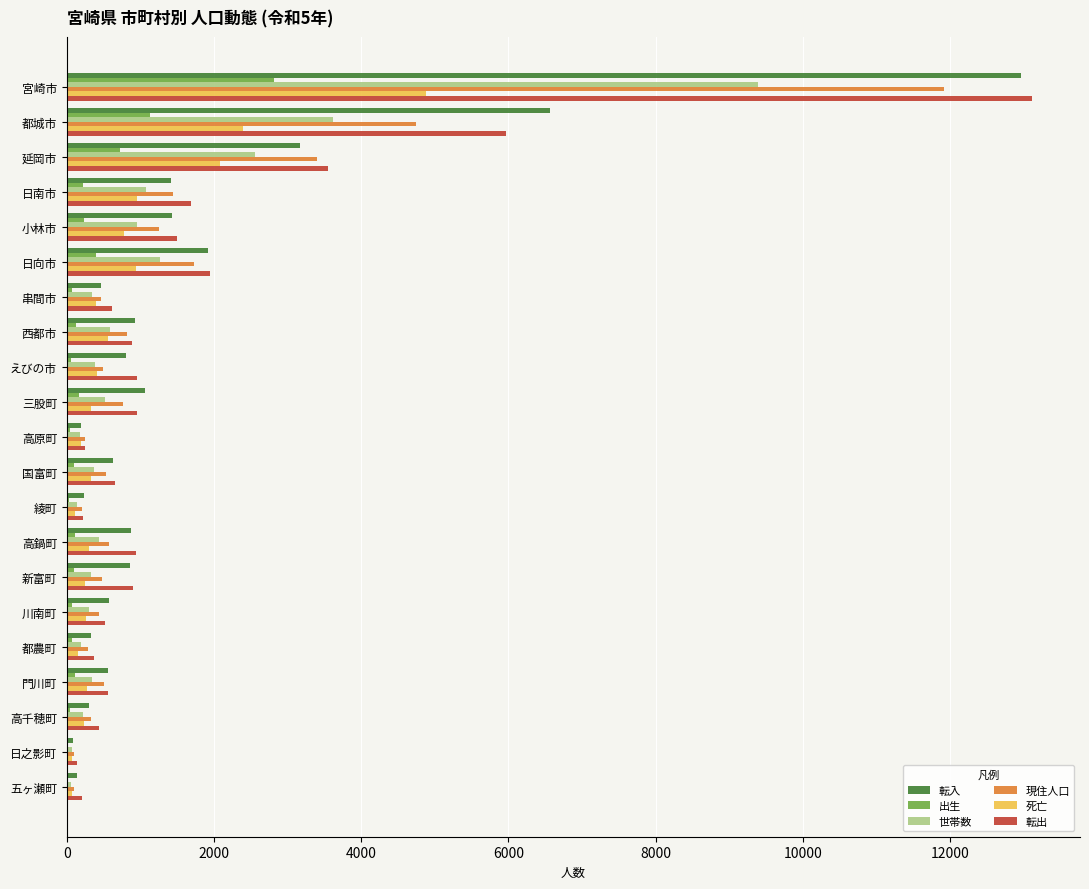

How many categories are shown in the chart?

21